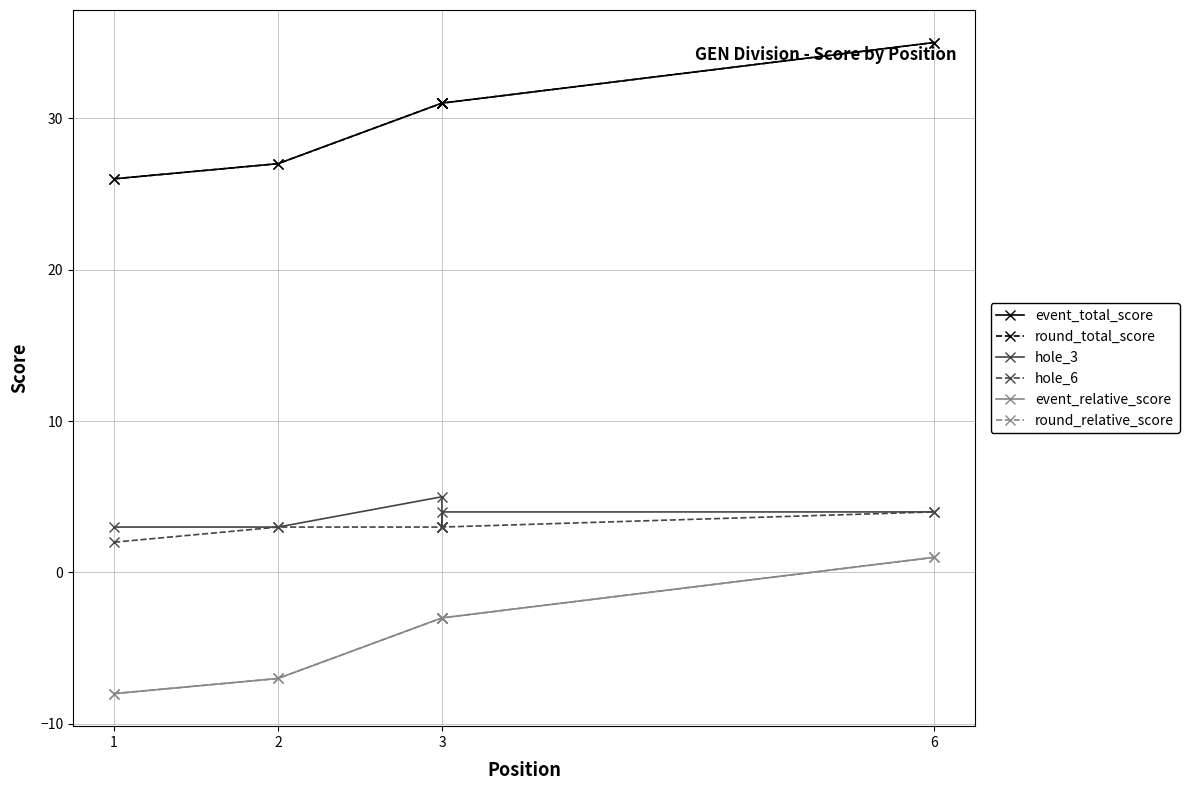

Between 1 and 3, which series saw the biggest shift?

event_total_score